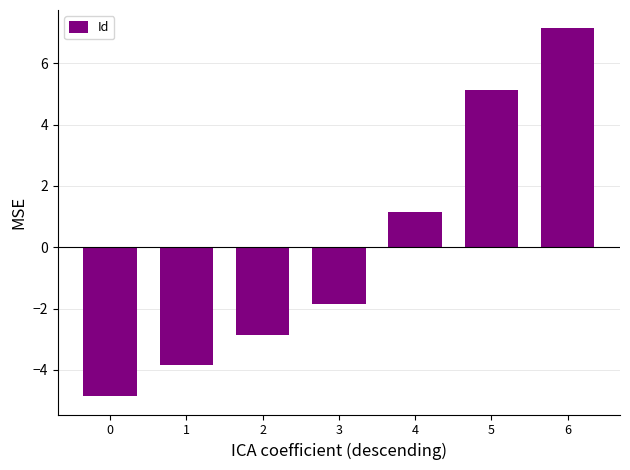

The value at 2 is -1.0. True or false?

False